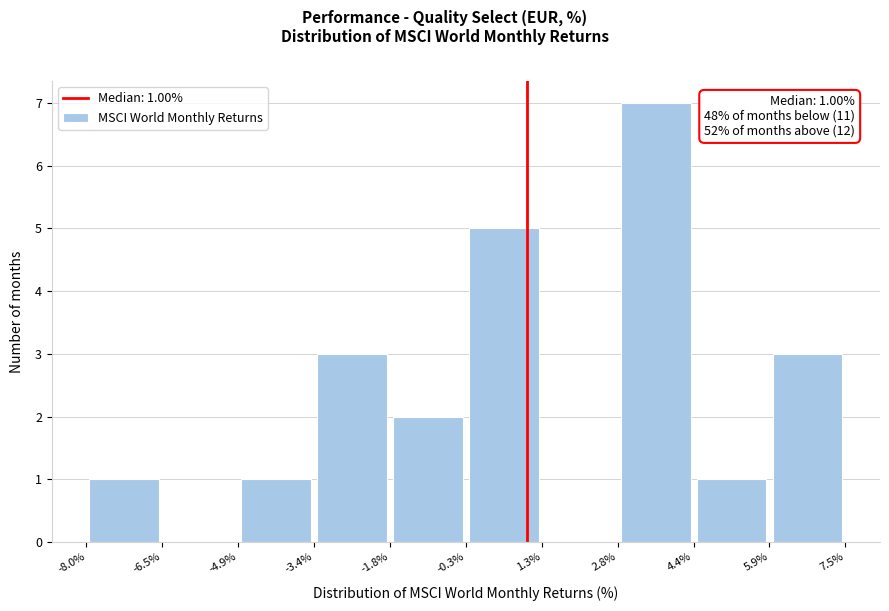

Which range on the x-axis has the tallest bar?

2.8% to 4.4%